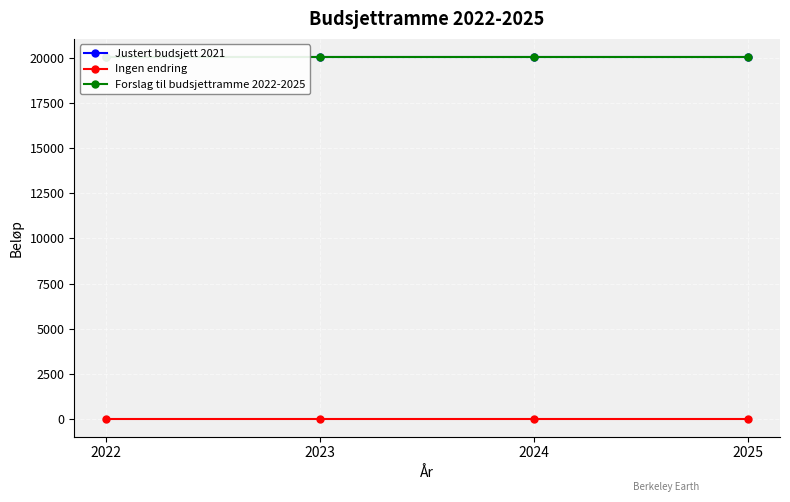

True or false: Ingen endring and Forslag til budsjettramme 2022-2025 cross at least once.

False